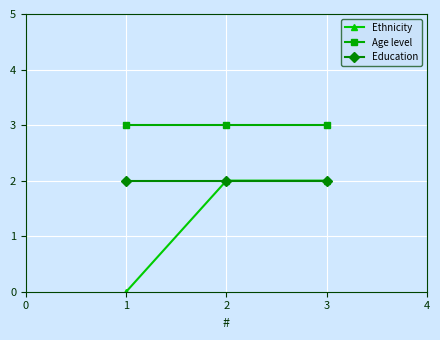

The value of Age level at 1 is 1. True or false?

False